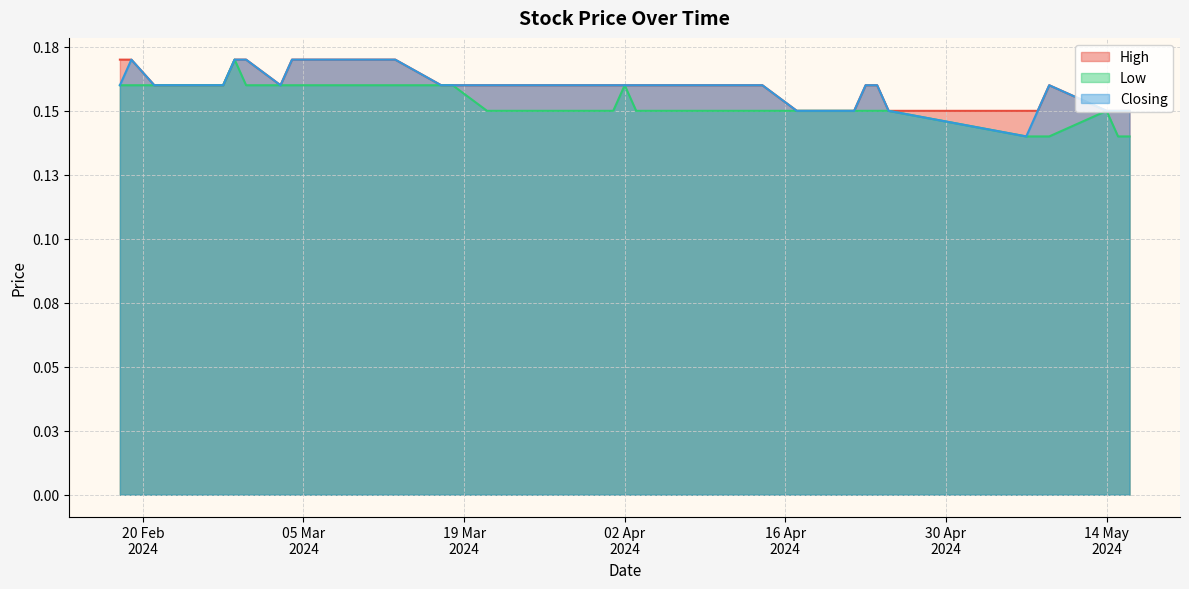

What is the label of the 28th point from the right?

17/04/2024